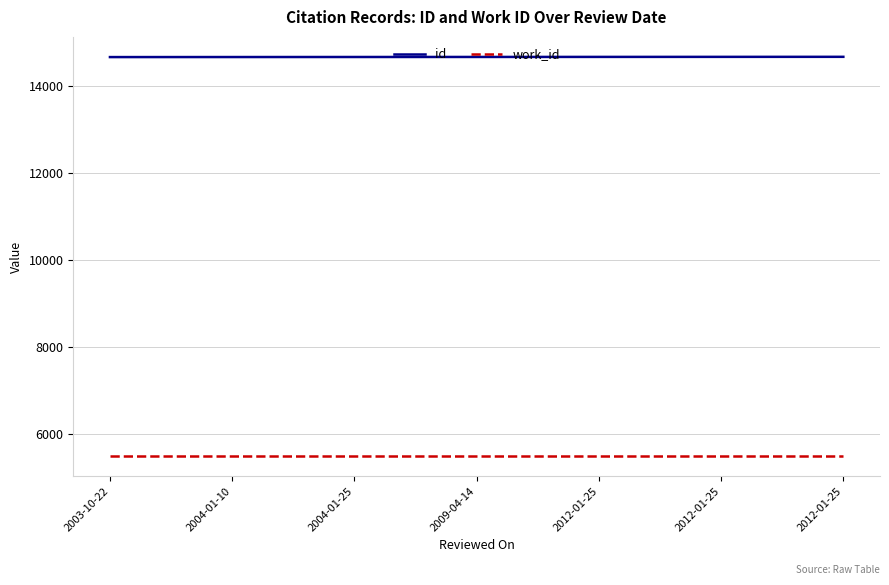

Reading left to right, extract all data points from this chart.

id: 2003-10-22=14665	2004-01-10=14666	2004-01-25=14667	2009-04-14=14668	2012-01-25=14669	2012-01-25=14670	2012-01-25=14671
work_id: 2003-10-22=5483	2004-01-10=5483	2004-01-25=5483	2009-04-14=5483	2012-01-25=5483	2012-01-25=5483	2012-01-25=5483